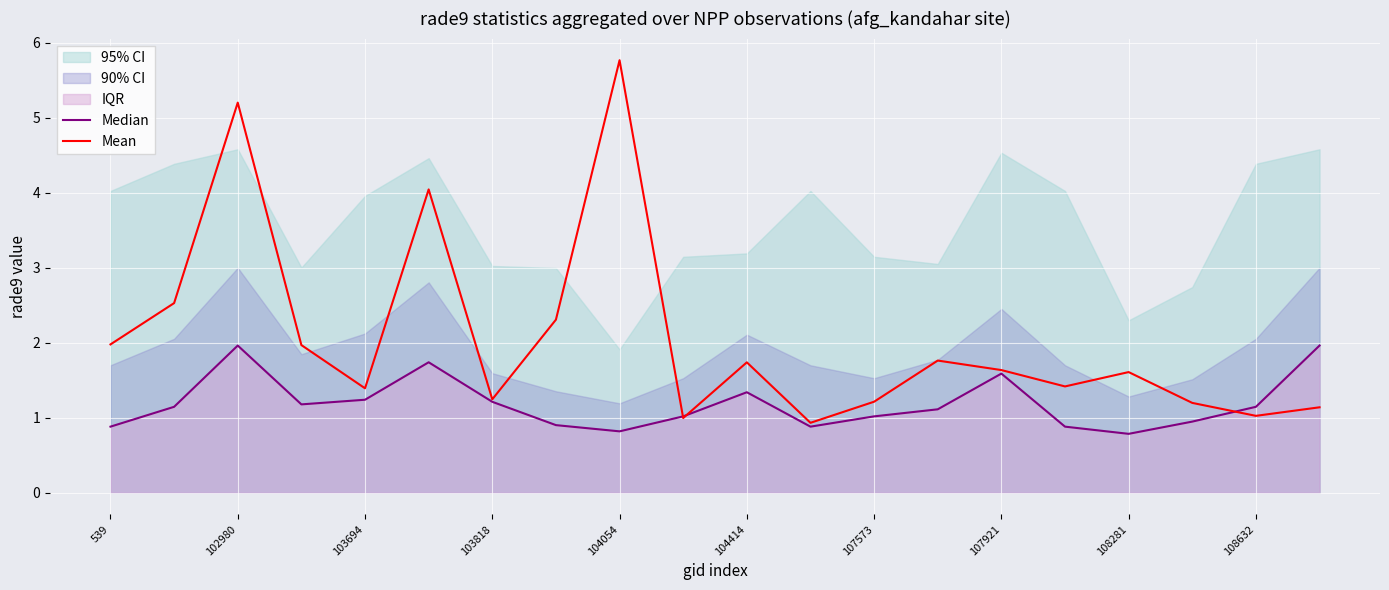

What is the difference between the maximum and minimum values in the Median series?

1.2